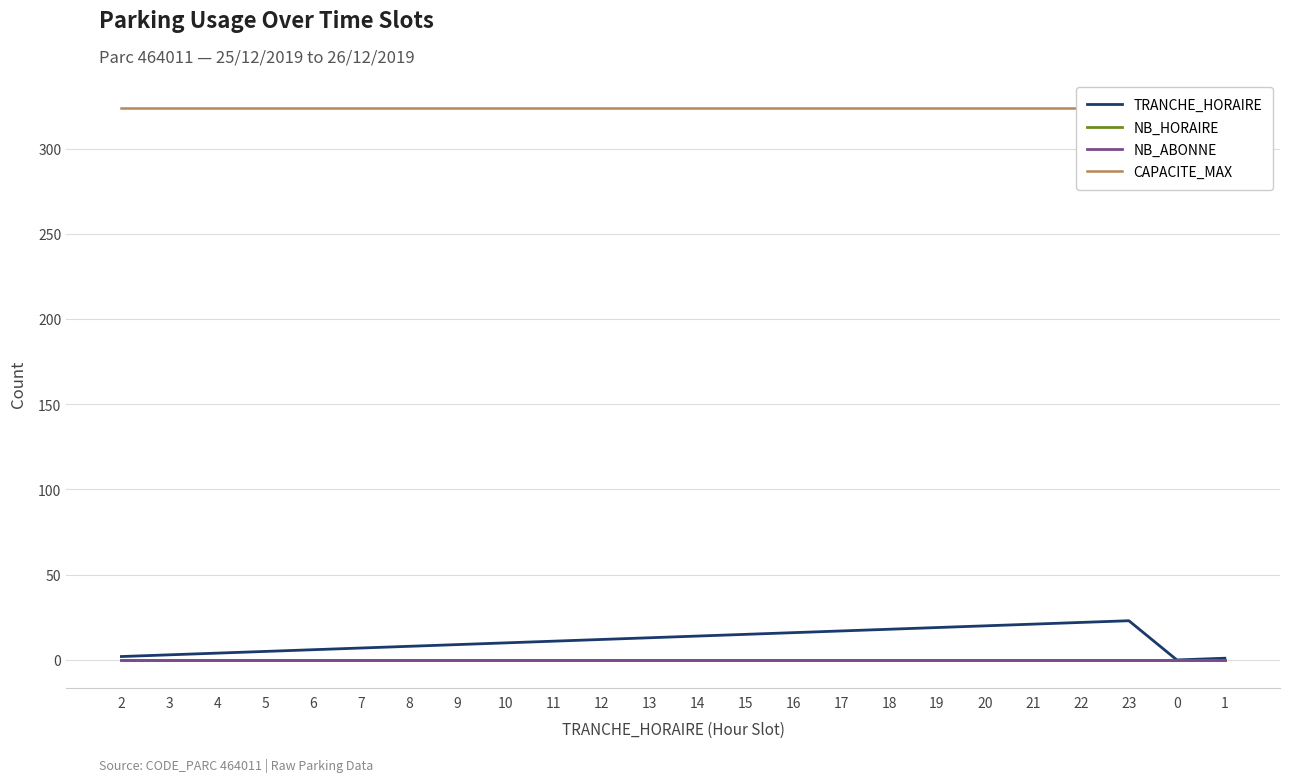

Does the chart display data point markers on the line(s)?

No